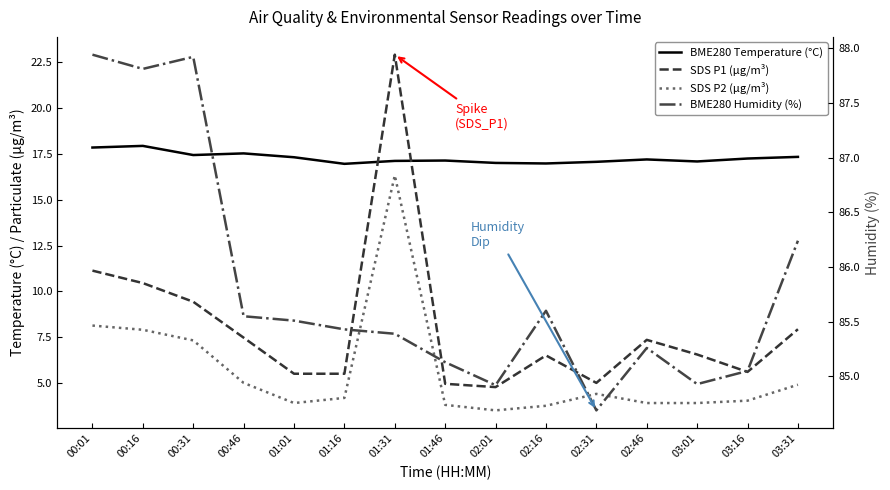

At which label is SDS P2 (µg/m³) closest to 9?

00:01